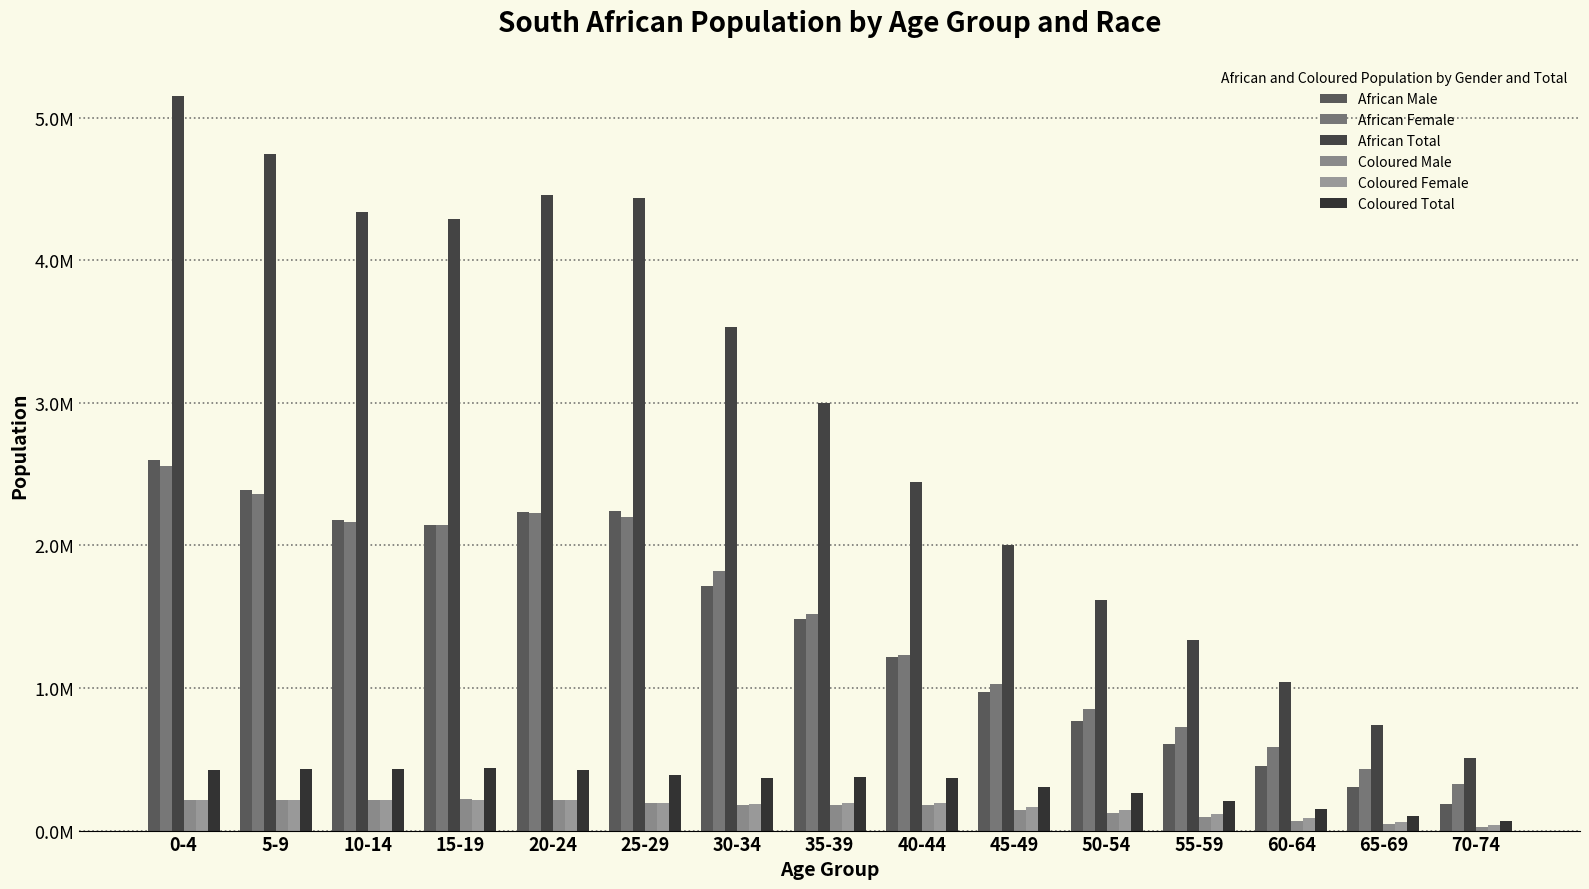

What is the value of the Coloured Total bar at the 15th from the left?

65465.4